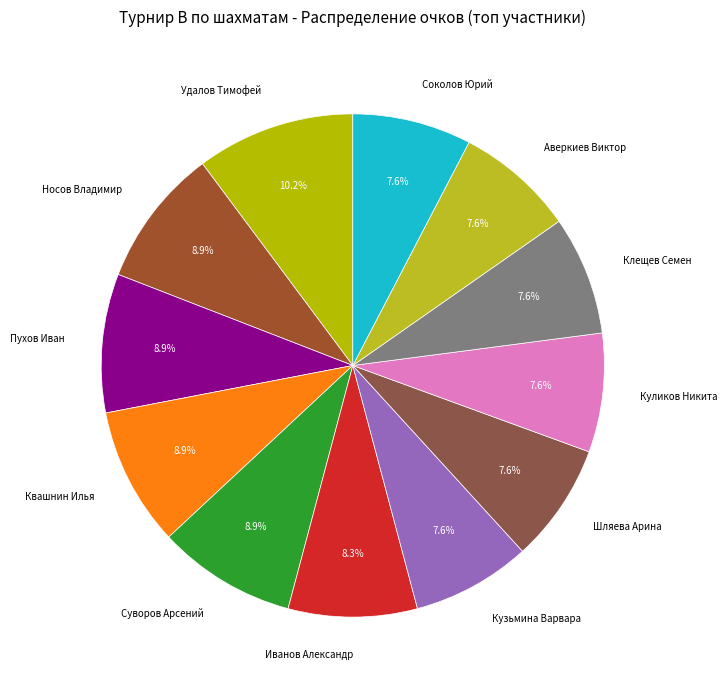

Count the number of slices in the pie.

12